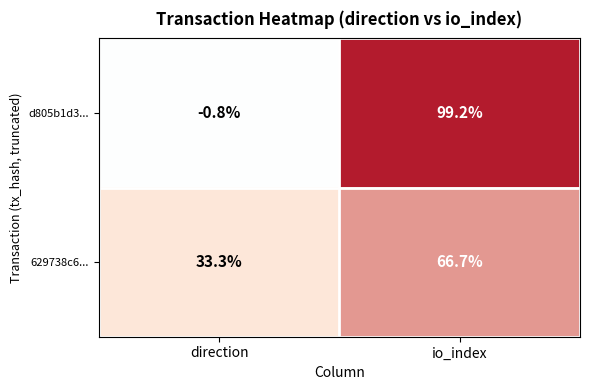

List the labels in order of 629738c6... value, largest first.

io_index, direction